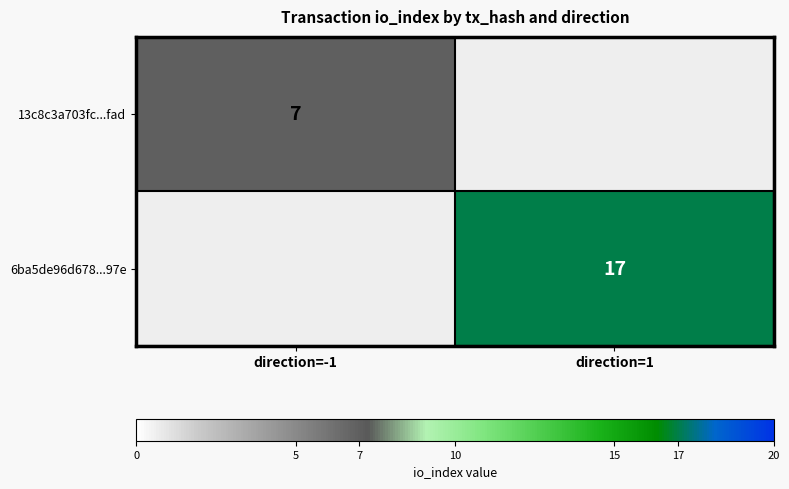

Which category has the highest value across all series?

direction=1